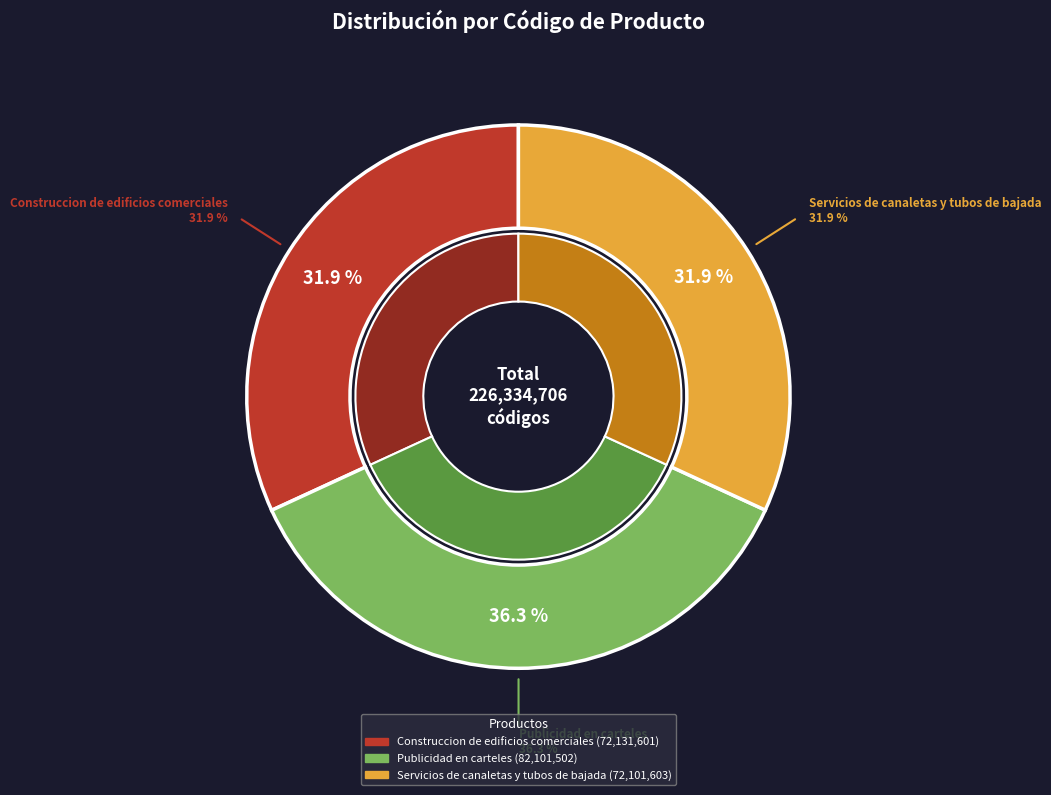

Is Publicidad en carteles the majority of the pie?

No